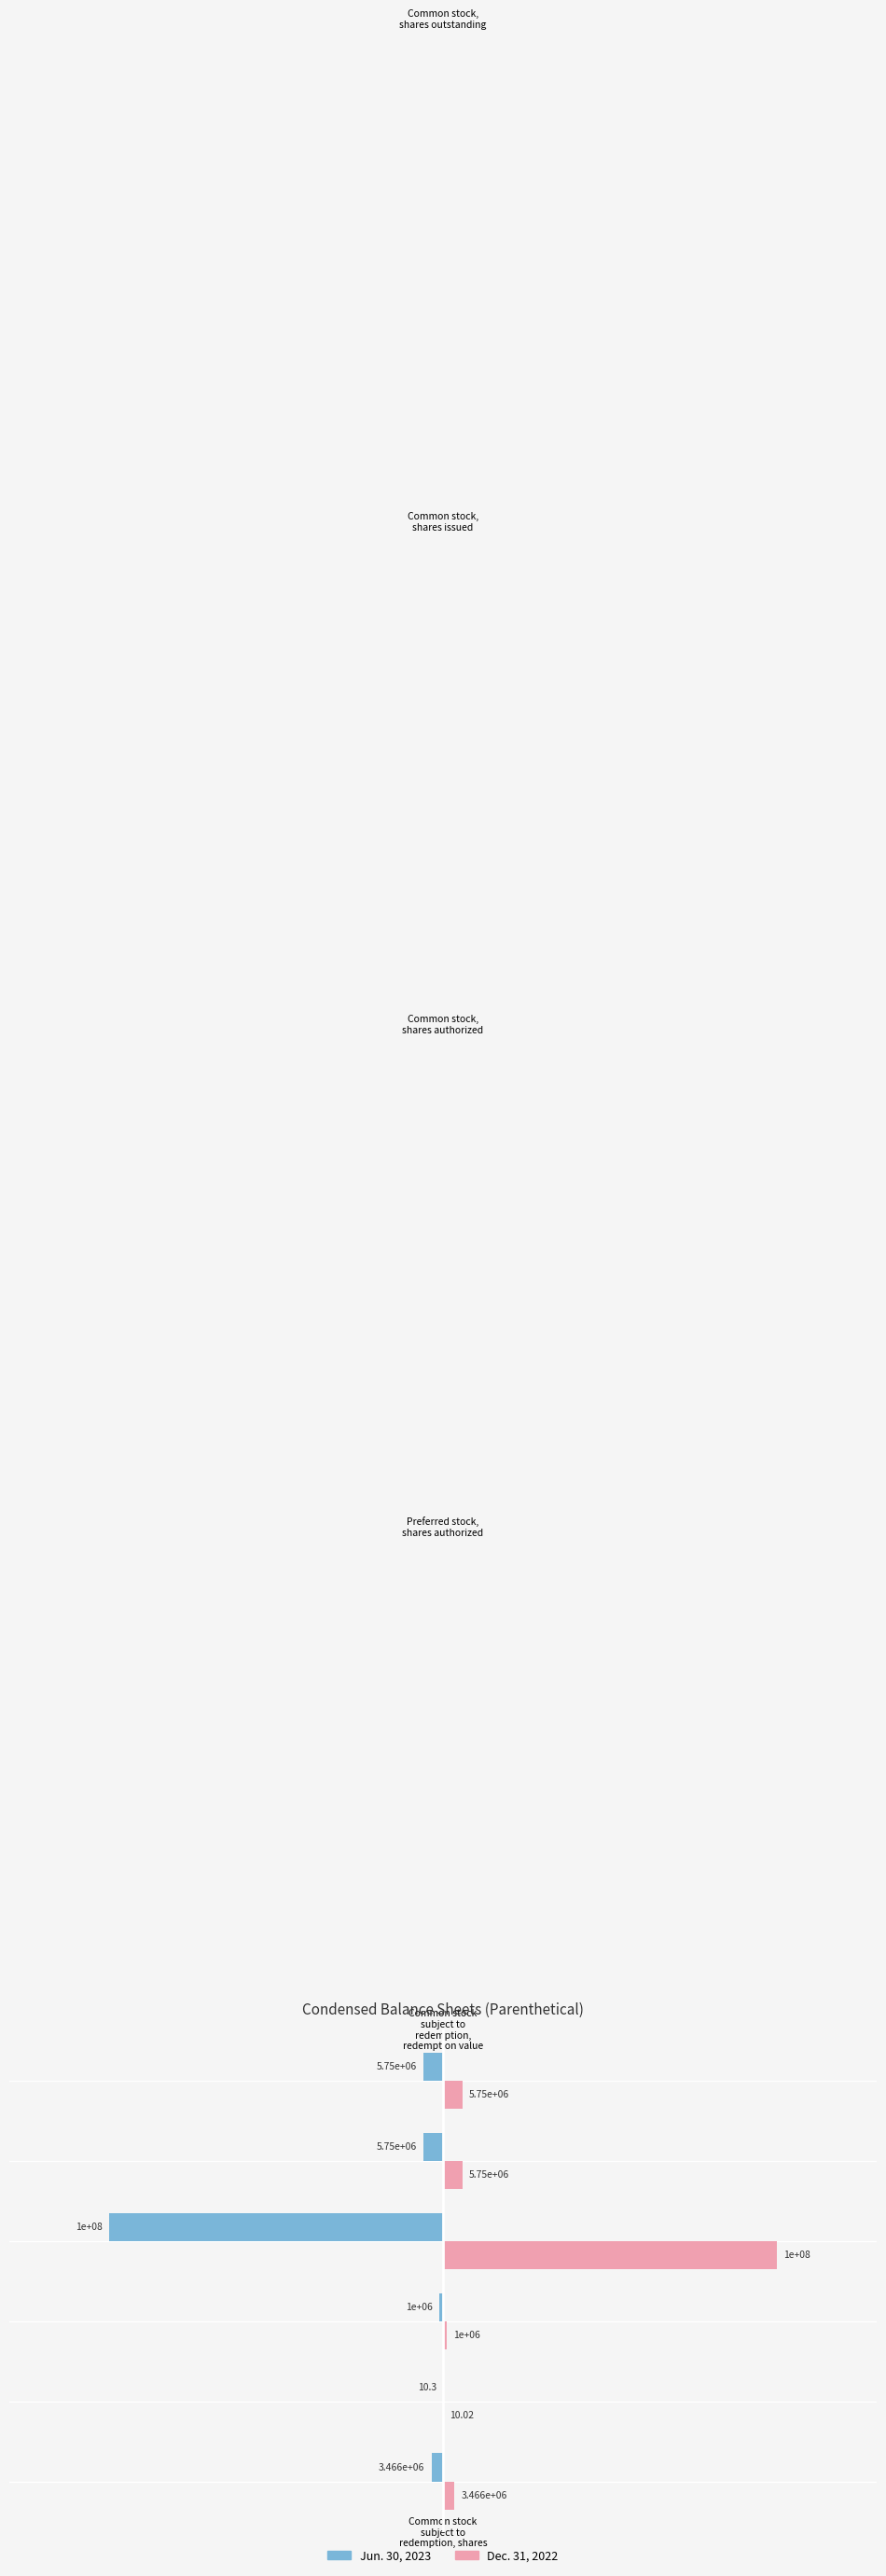

Which series has the largest total across all categories?

Dec. 31, 2022